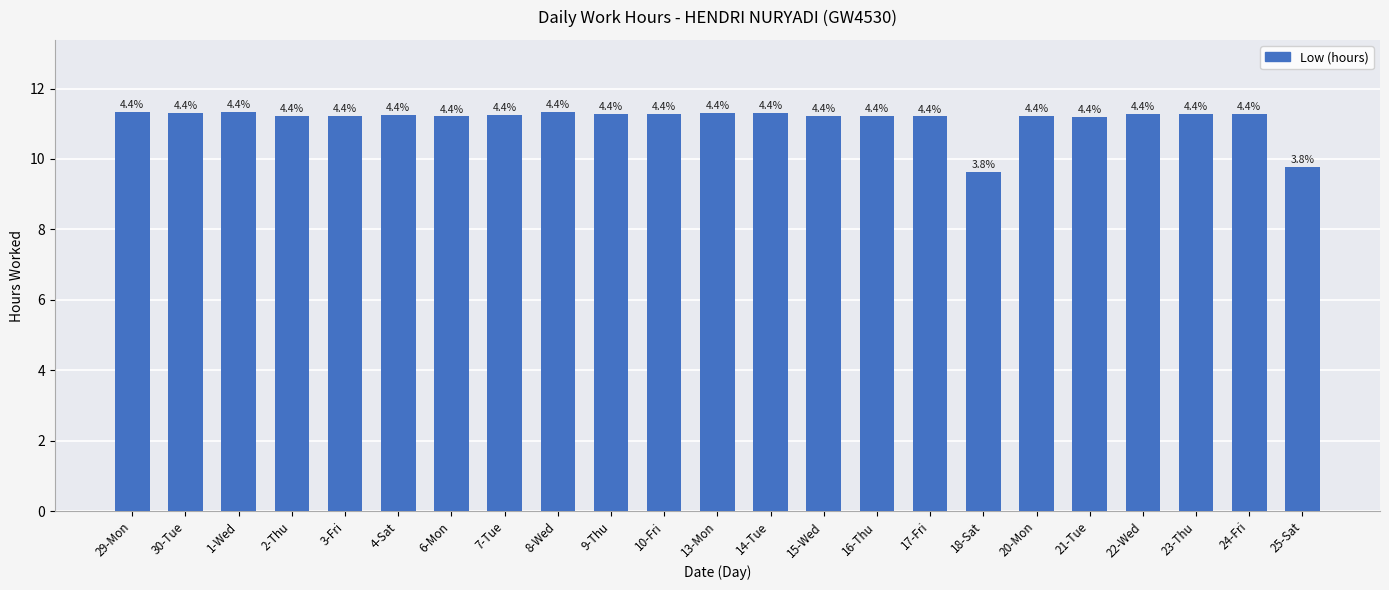

Is it true that the value at 16-Thu is 2.4?

False